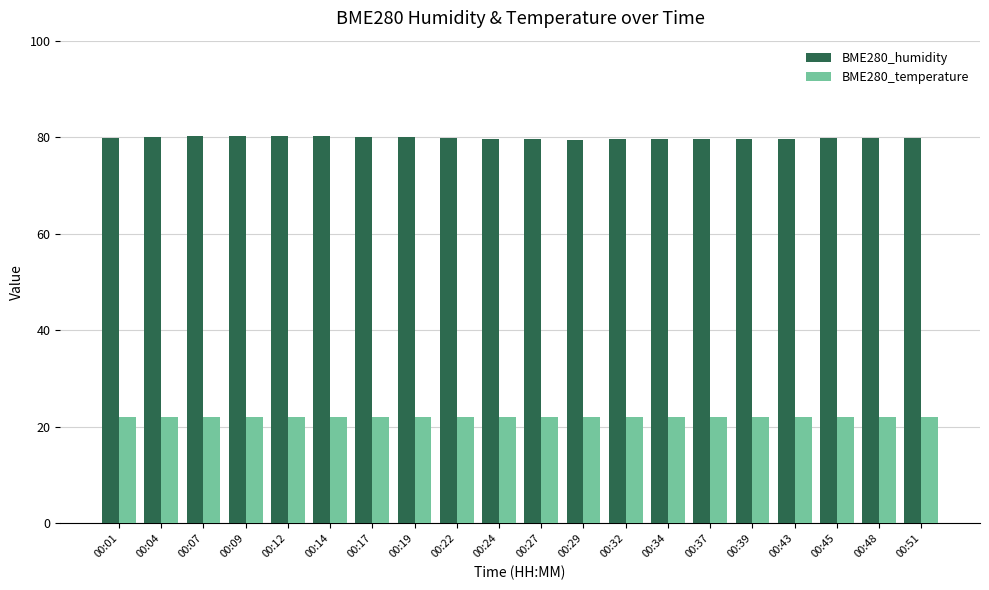

What is the average value of the BME280_temperature series?

22.1